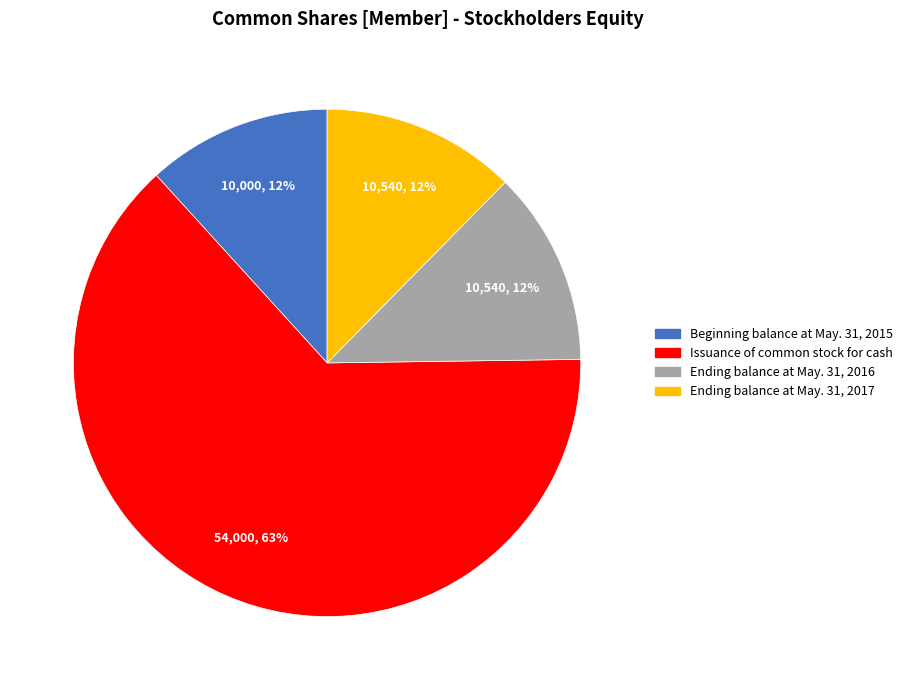

Approximately how many times larger is the value at Ending balance at May. 31, 2016 compared to Ending balance at May. 31, 2017?

1.0